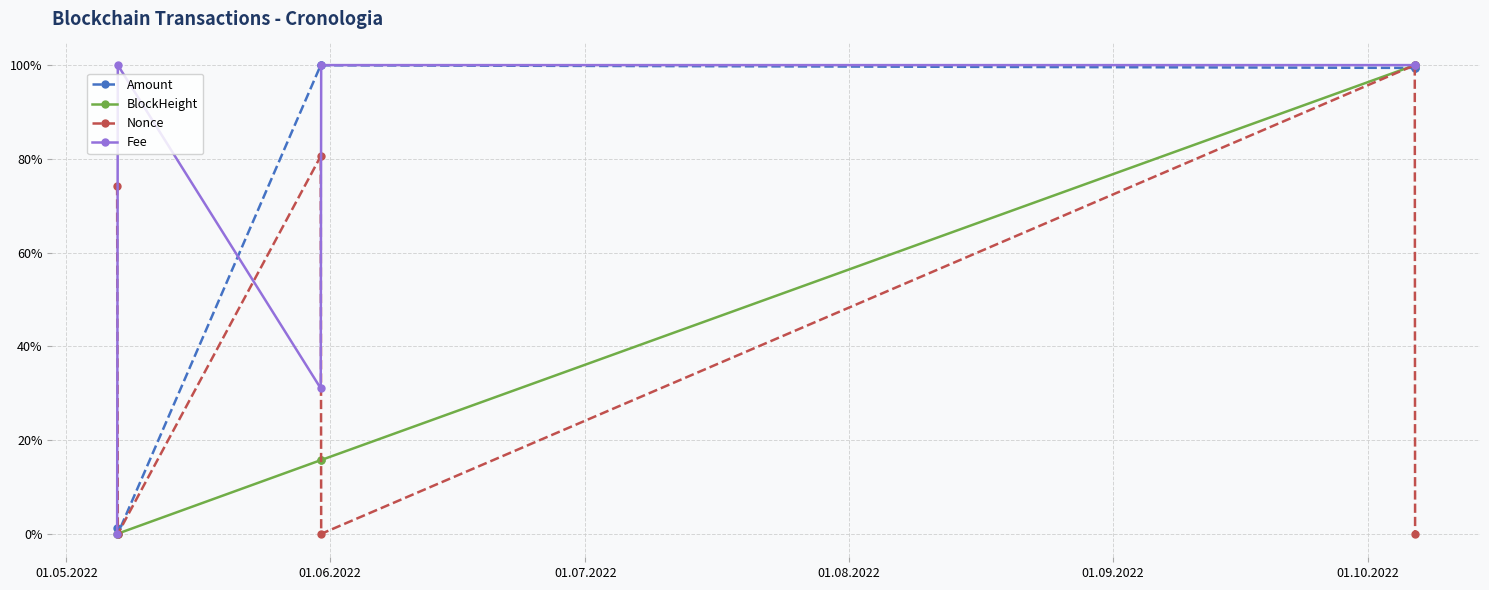

What are all the series names shown in the legend?

Amount, BlockHeight, Nonce, Fee